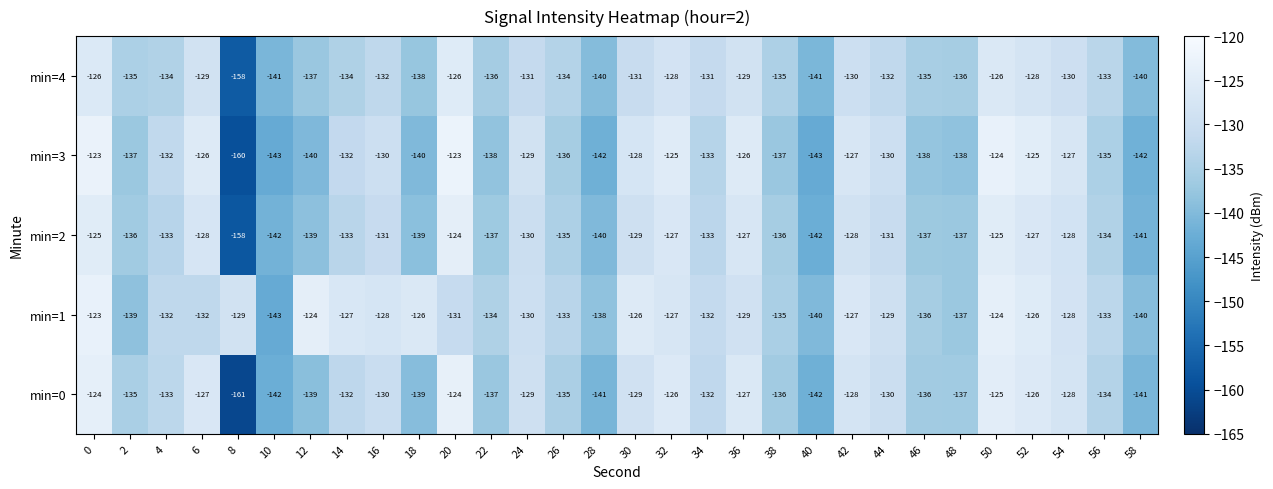

Is the value of min=0 at 46 greater than the value of min=4 at 4?

No